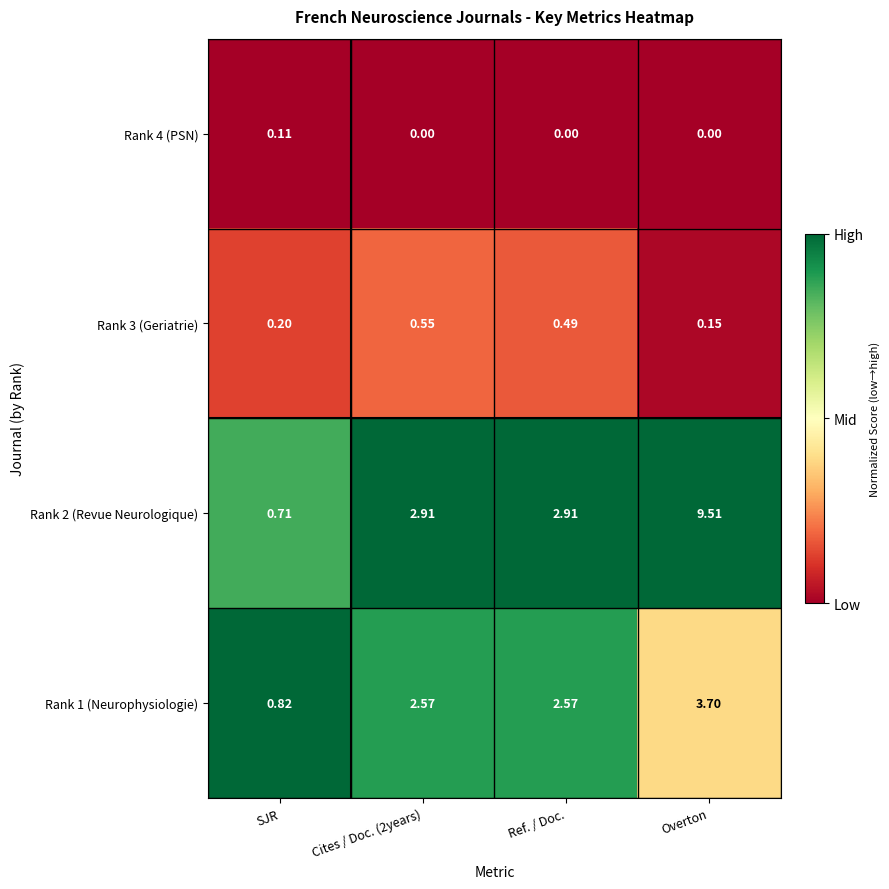

Between SJR and Ref. / Doc., which series saw the biggest shift?

Rank 2 (Revue Neurologique)